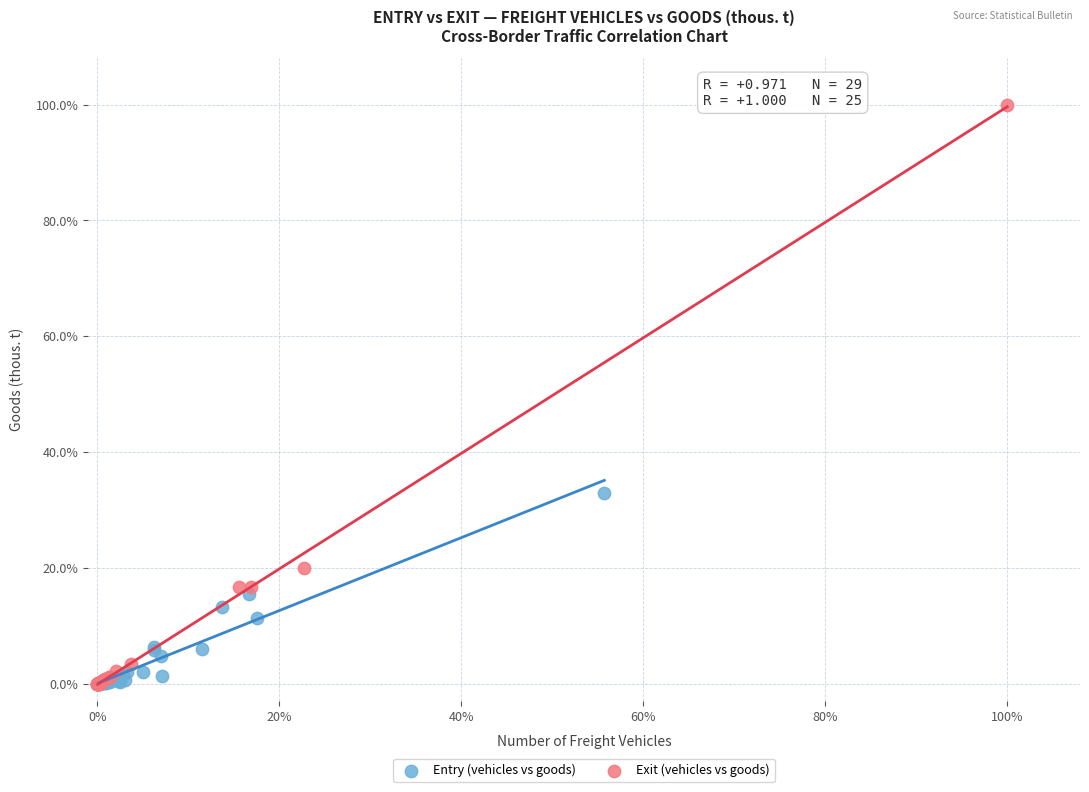

Which series has the widest spread of Y values?

Exit (vehicles vs goods)